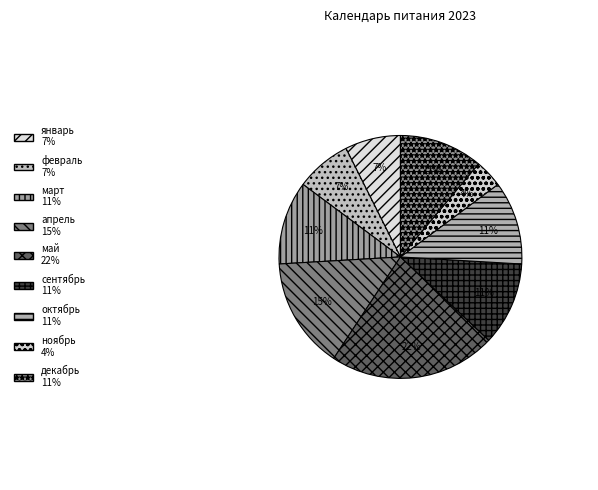

Between декабрь and май, which is larger?

май